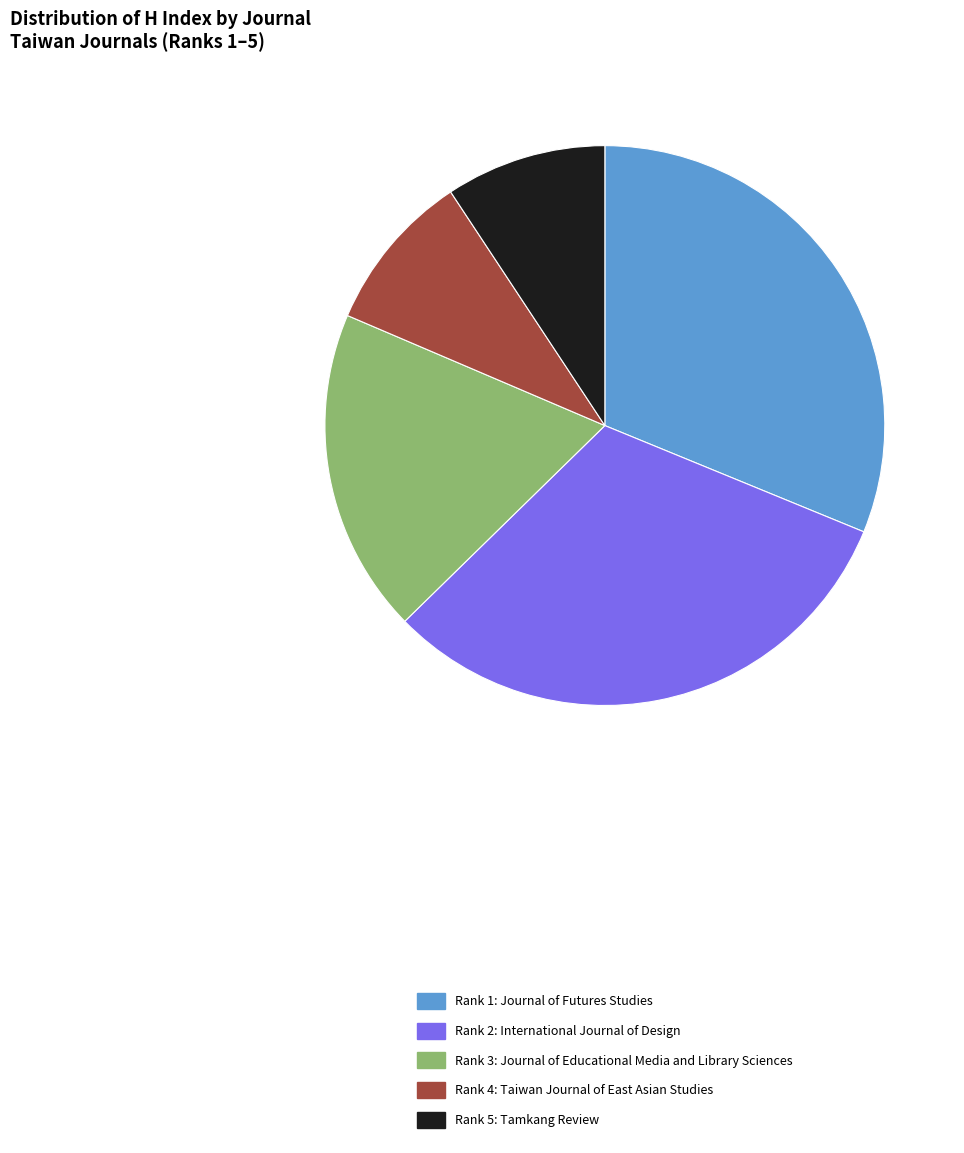

Does any single category account for the majority?

No